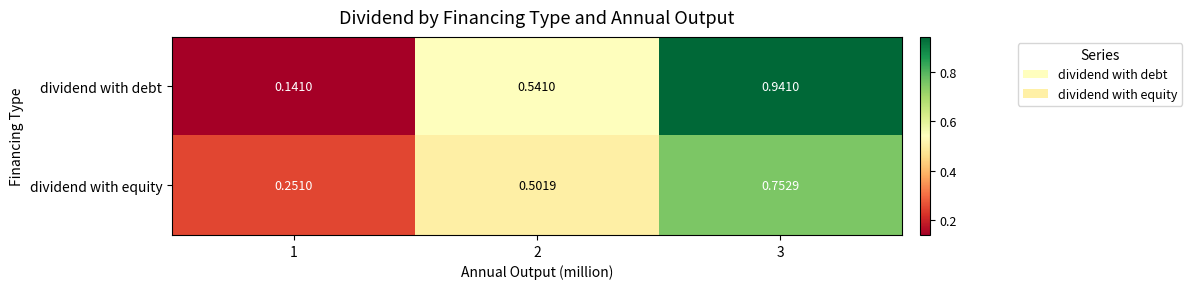

Count the number of data series in this chart.

2